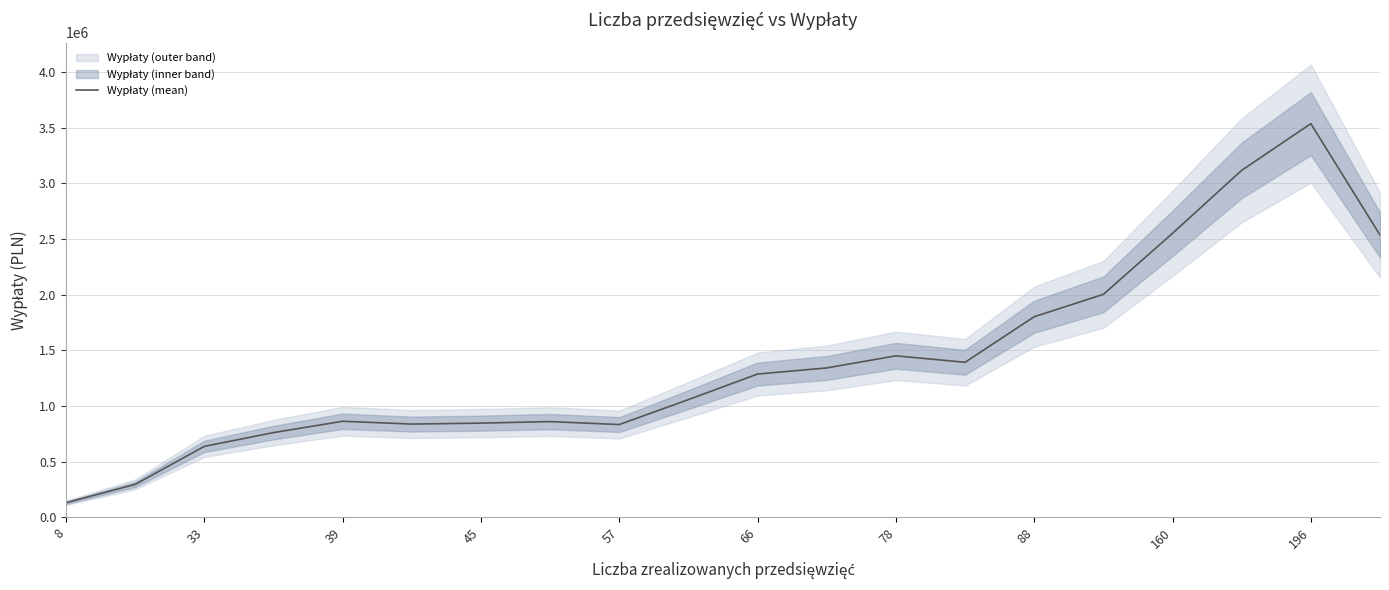

What is the sum of all values?

28141033.0